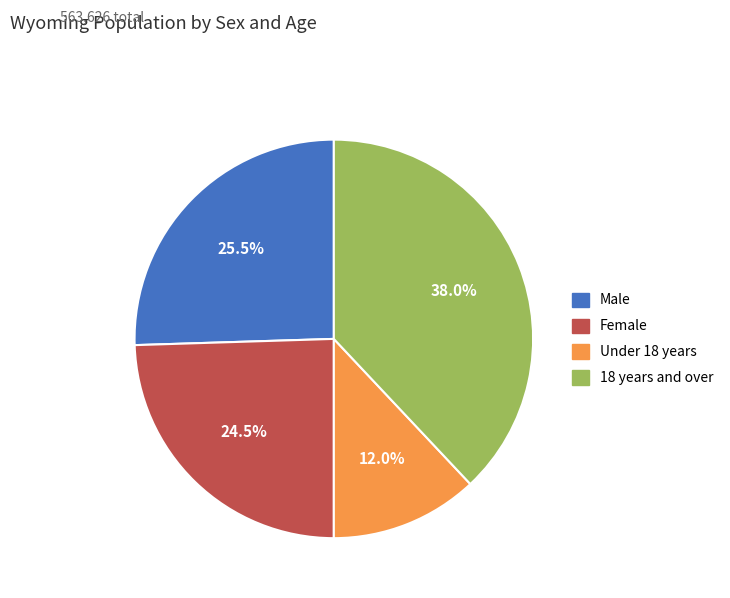

Rank the categories by value from lowest to highest.

Under 18 years, Female, Male, 18 years and over